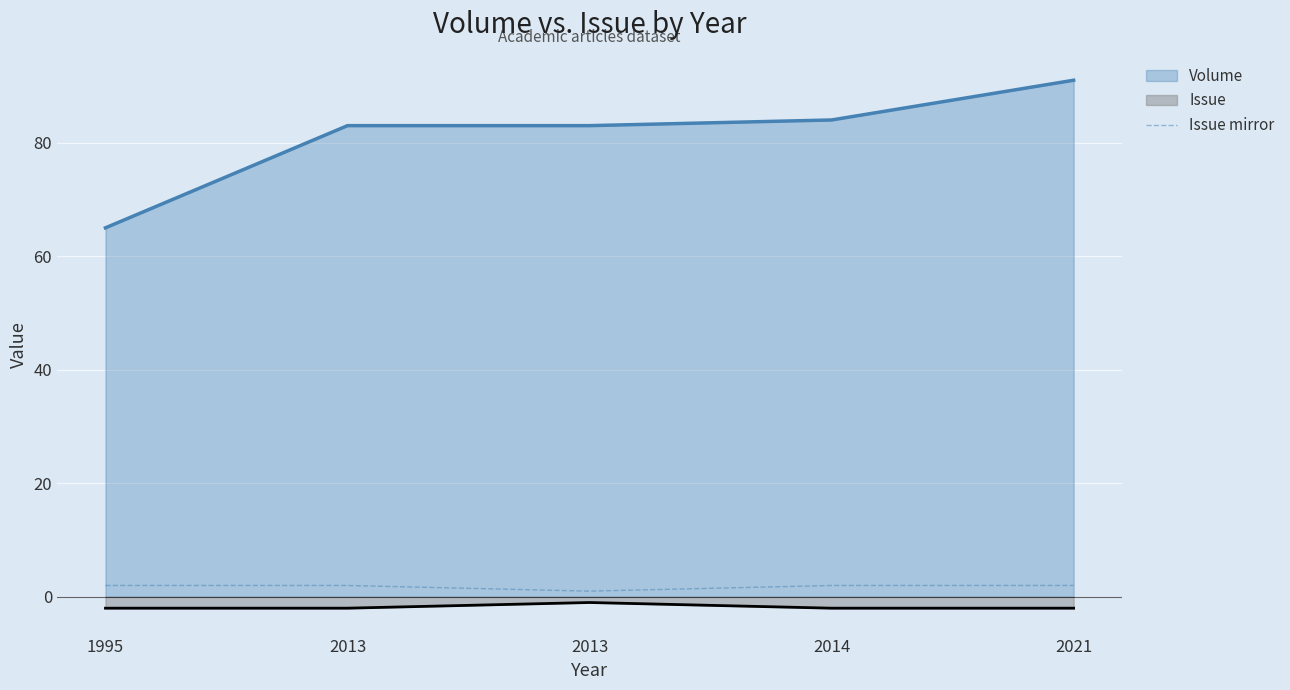

What is the sum of the Issue mirror values at 2014 and 1995?

4